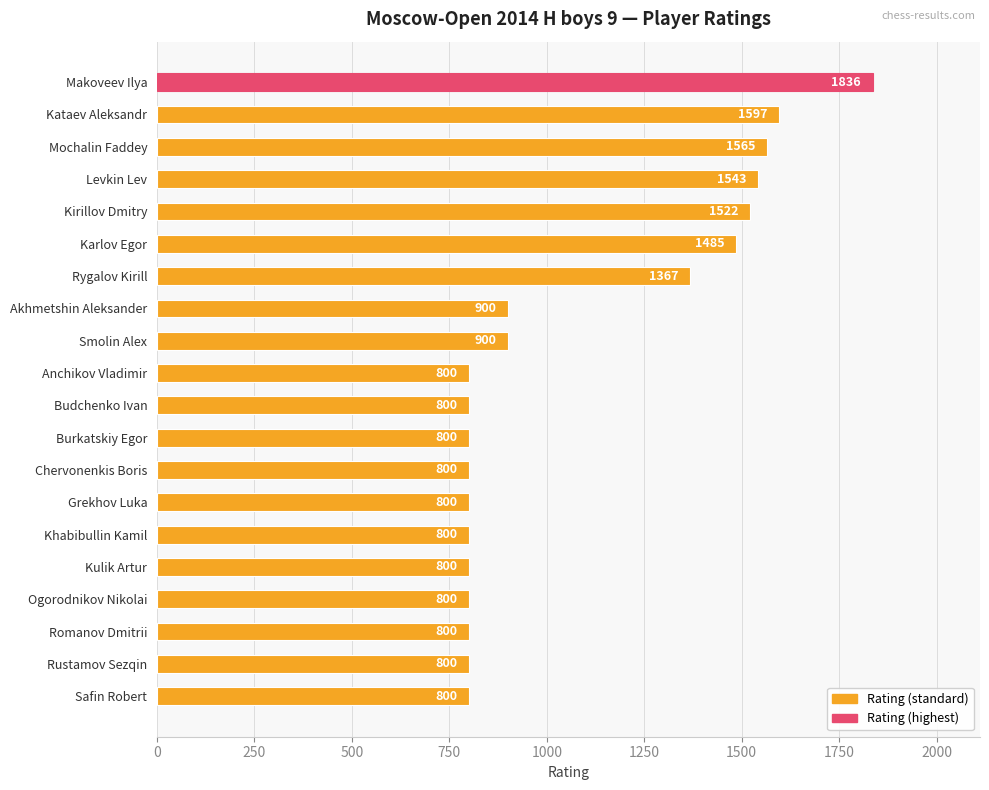

Reading top to bottom, what are all the values shown in this chart?

Makoveev Ilya=1836	Kataev Aleksandr=1597	Mochalin Faddey=1565	Levkin Lev=1543	Kirillov Dmitry=1522	Karlov Egor=1485	Rygalov Kirill=1367	Akhmetshin Aleksander=900	Smolin Alex=900	Anchikov Vladimir=800	Budchenko Ivan=800	Burkatskiy Egor=800	Chervonenkis Boris=800	Grekhov Luka=800	Khabibullin Kamil=800	Kulik Artur=800	Ogorodnikov Nikolai=800	Romanov Dmitrii=800	Rustamov Sezqin=800	Safin Robert=800